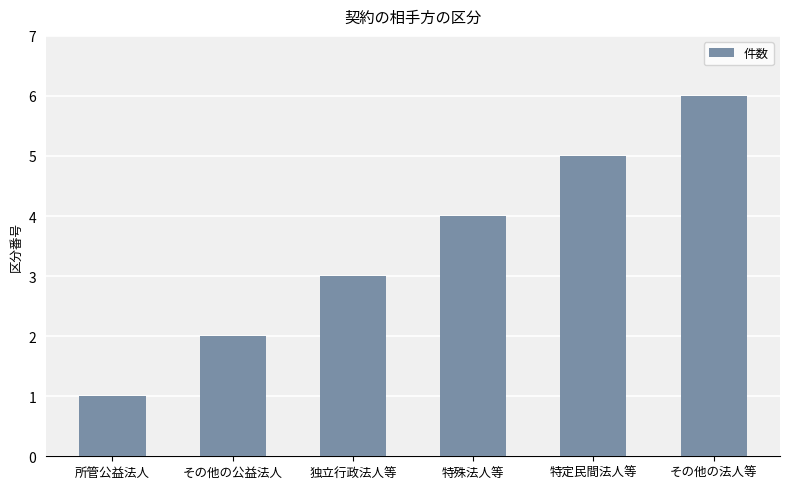

What is the difference between the values at 所管公益法人 and 独立行政法人等?

2